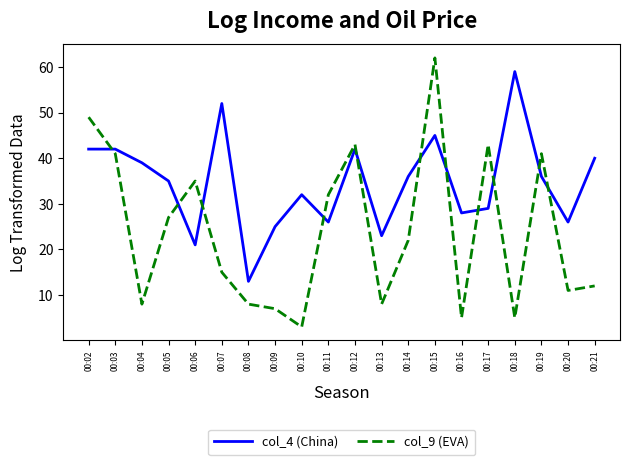

Where is the first local minimum for col_4 (China)?

00:06